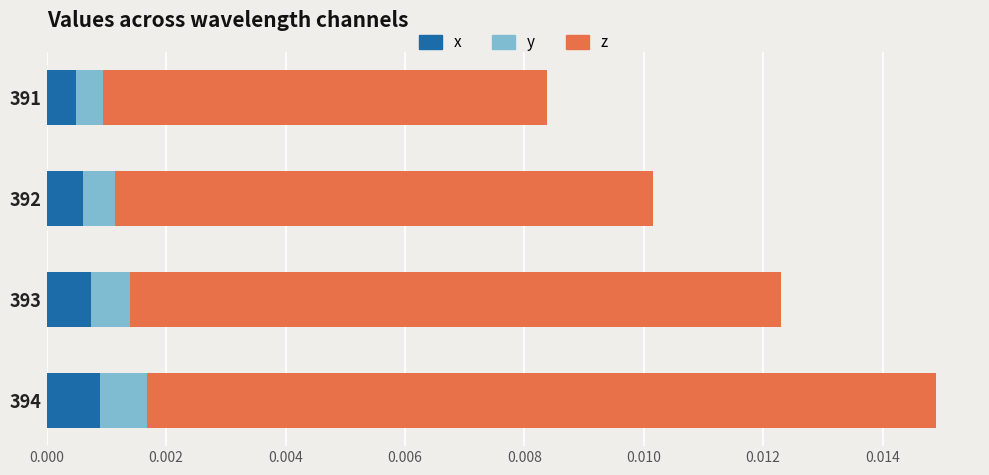

At which category is the sum across all series the highest?

394